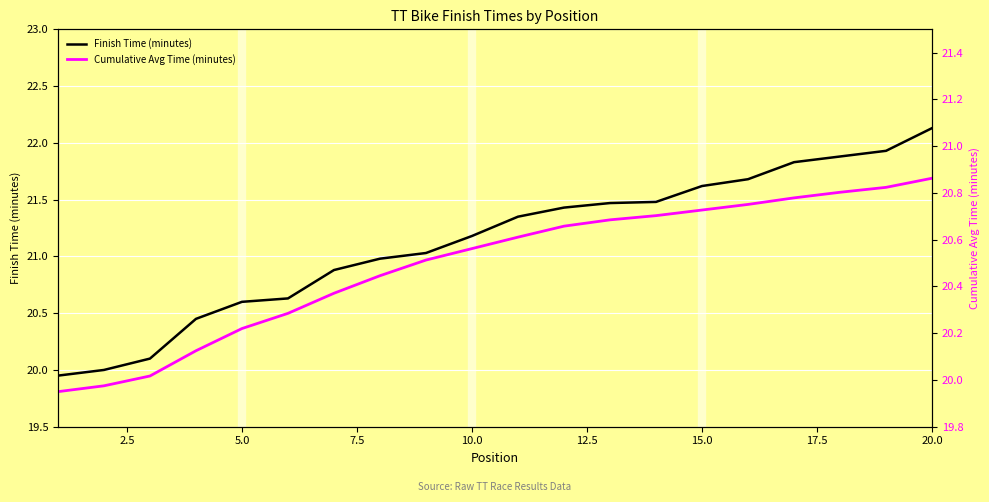

True or false: Cumulative Avg Time (minutes) and Finish Time (minutes) intersect in this chart.

False